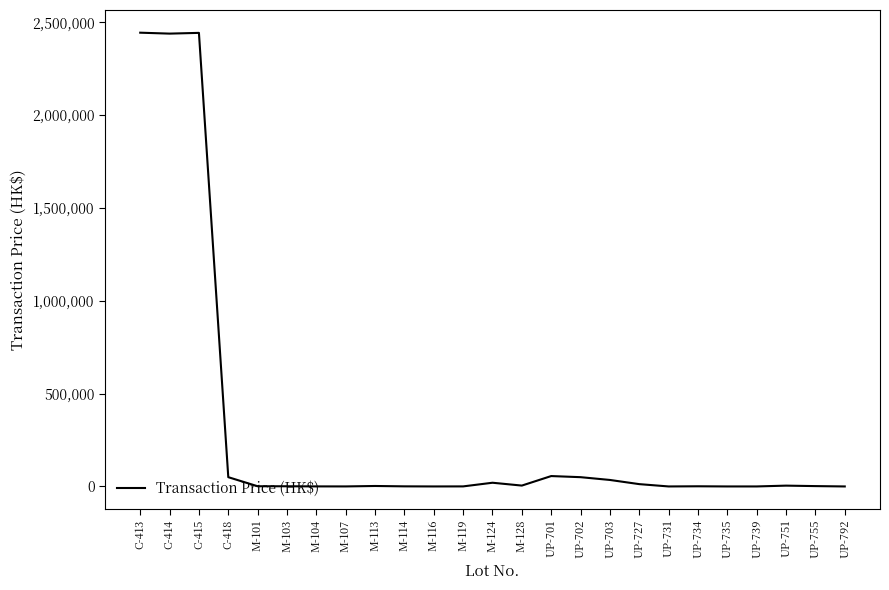

What is the change in value from C-413 to UP-701?

-2389000